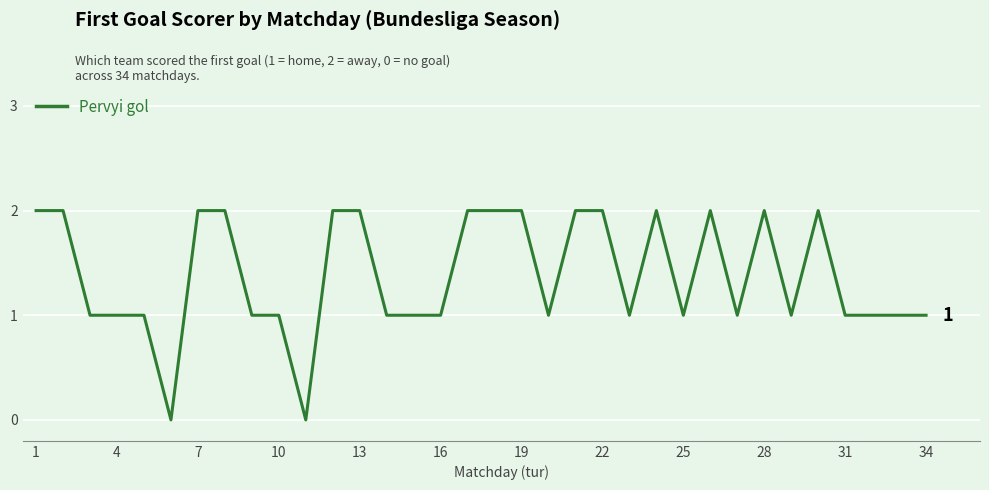

Does the chart display data point markers on the line(s)?

No